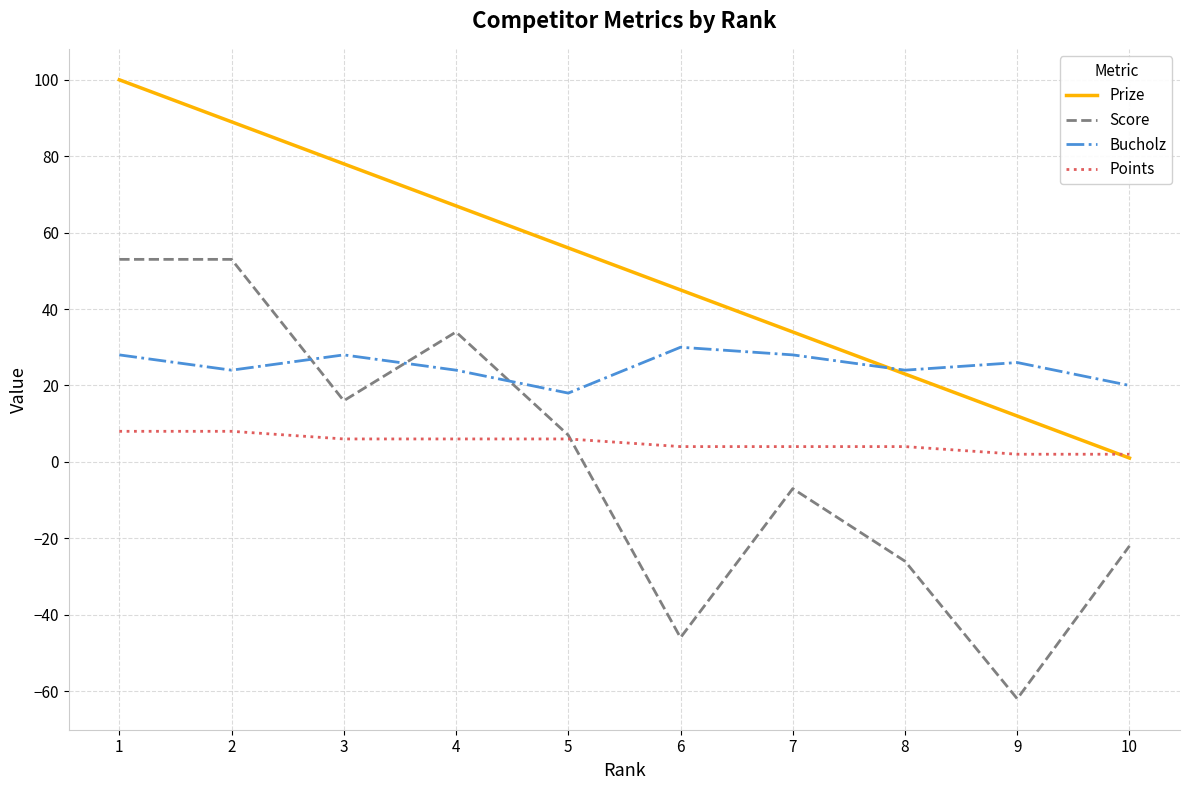

What is the smallest value displayed?

-62